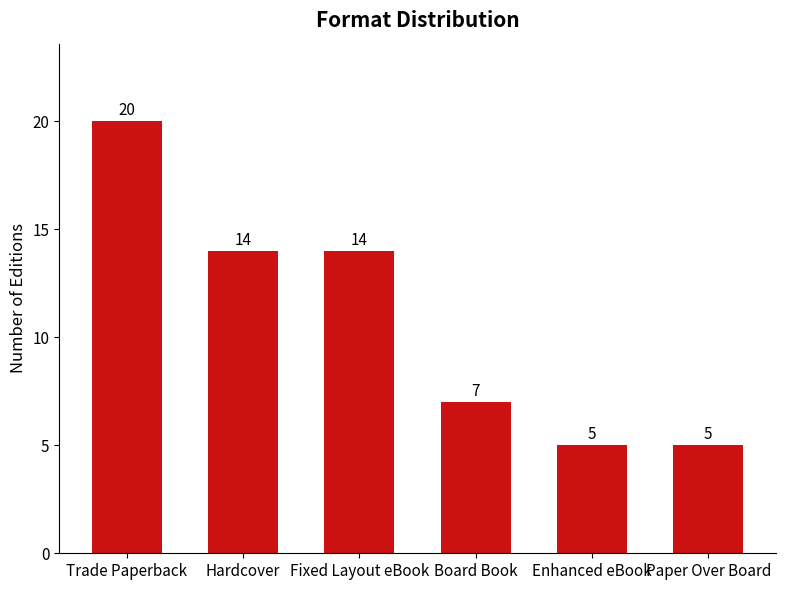

Does the chart contain any negative values?

No